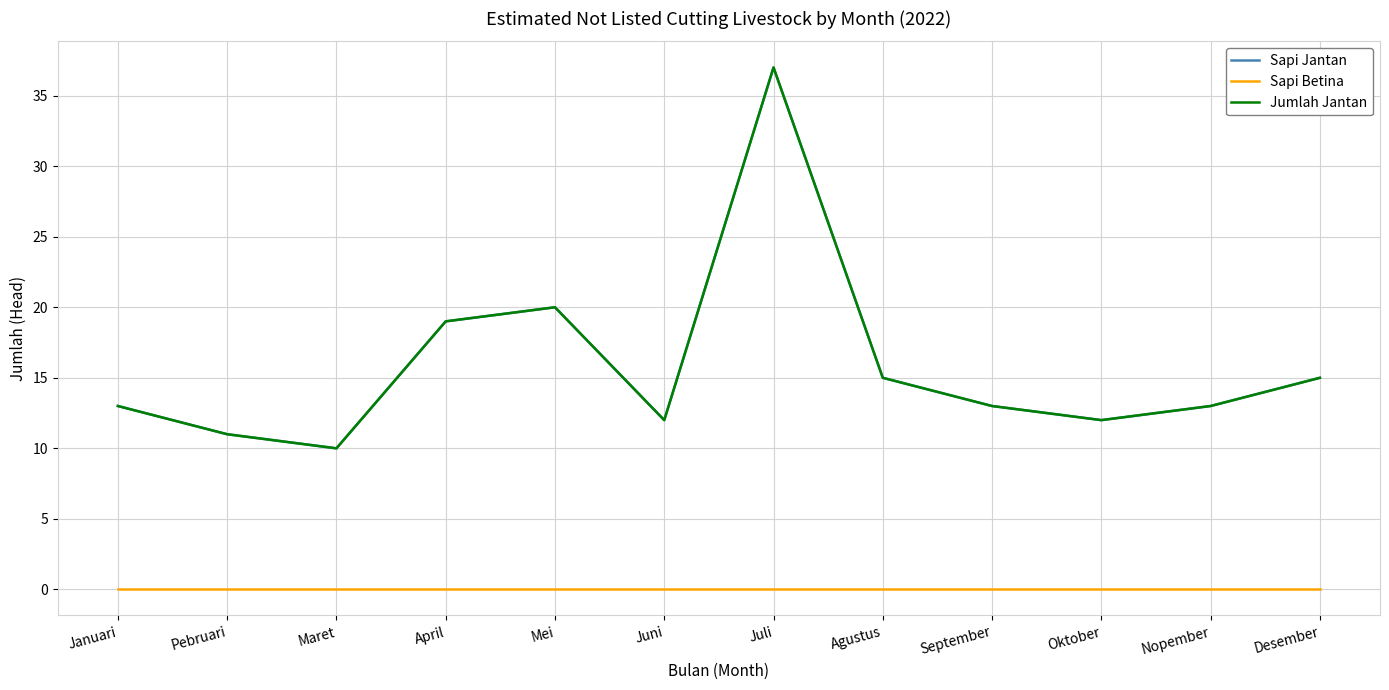

Reading left to right, extract all data points from this chart.

Sapi Jantan: Januari=13	Pebruari=11	Maret=10	April=19	Mei=20	Juni=12	Juli=37	Agustus=15	September=13	Oktober=12	Nopember=13	Desember=15
Sapi Betina: Januari=0	Pebruari=0	Maret=0	April=0	Mei=0	Juni=0	Juli=0	Agustus=0	September=0	Oktober=0	Nopember=0	Desember=0
Jumlah Jantan: Januari=13	Pebruari=11	Maret=10	April=19	Mei=20	Juni=12	Juli=37	Agustus=15	September=13	Oktober=12	Nopember=13	Desember=15